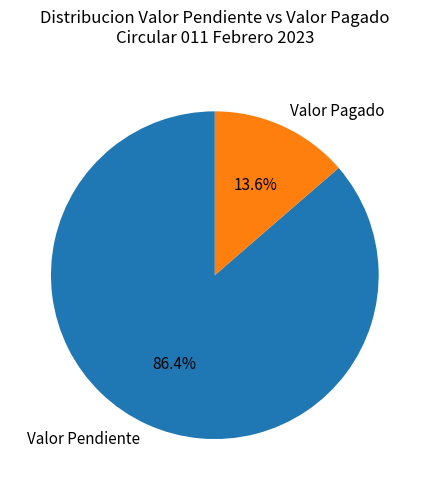

Between Valor Pendiente and Valor Pagado, which is larger?

Valor Pendiente